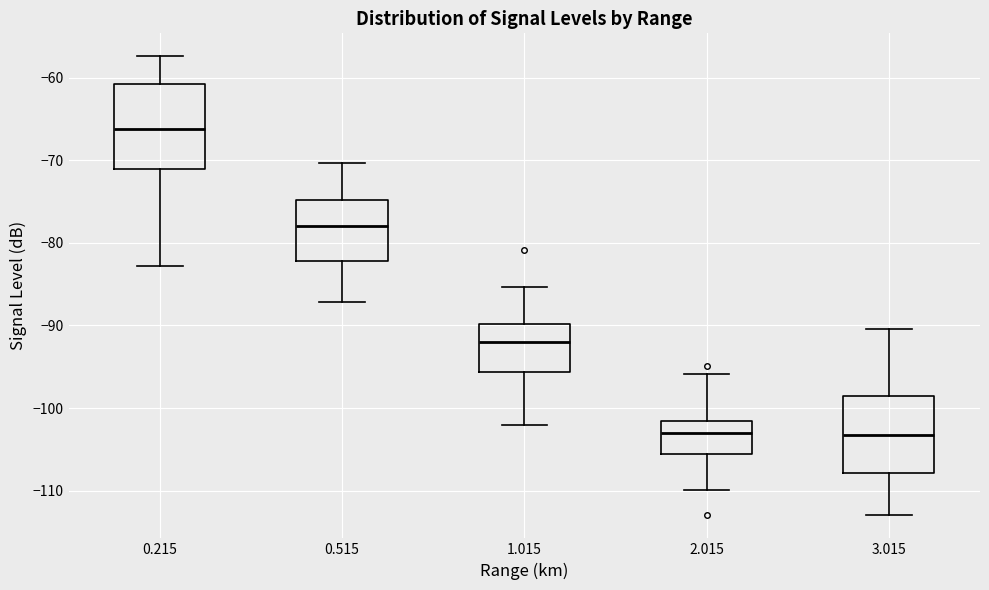

Reading left to right, read every box against the y-axis: the position of its median line, the range the box covers, and the ends of its whiskers. The values are not printed on the chart, so give them approximately, as read against the axis.

0.215: median -66, box -71 to -61, whiskers -83 to -57
0.515: median -78, box -82 to -75, whiskers -87 to -70
1.015: median -92, box -96 to -90, whiskers -102 to -85
2.015: median -103, box -106 to -102, whiskers -110 to -96
3.015: median -103, box -108 to -98, whiskers -113 to -90